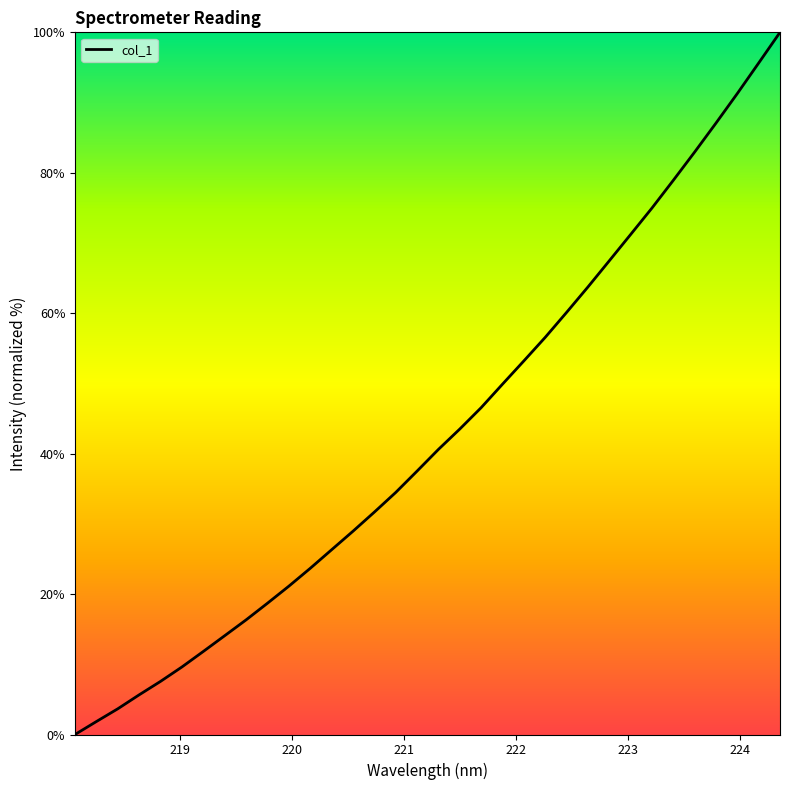

Count the number of data series in this chart.

1